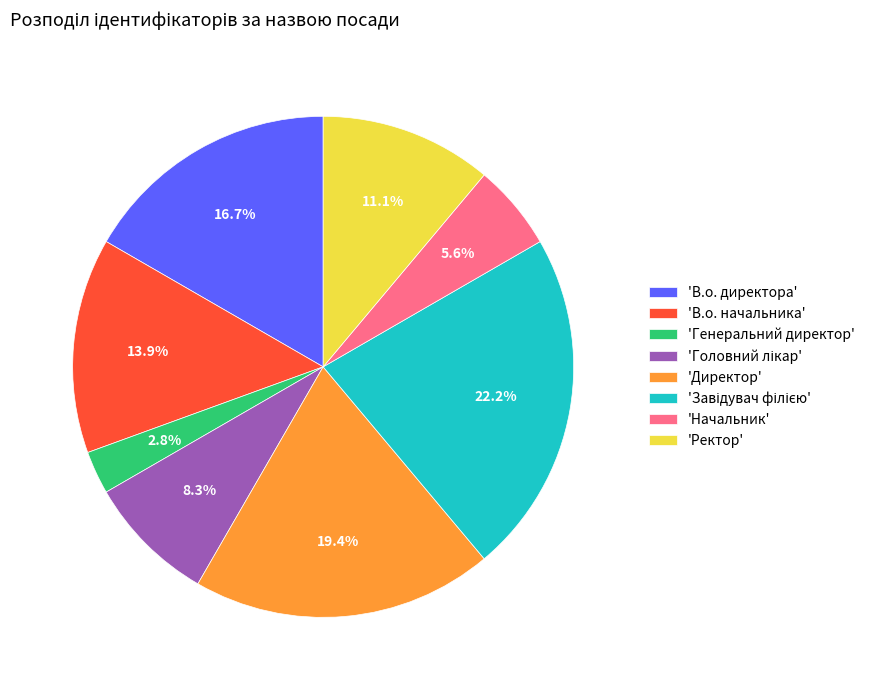

Between 'В.о. директора' and 'Начальник', which is larger?

'В.о. директора'